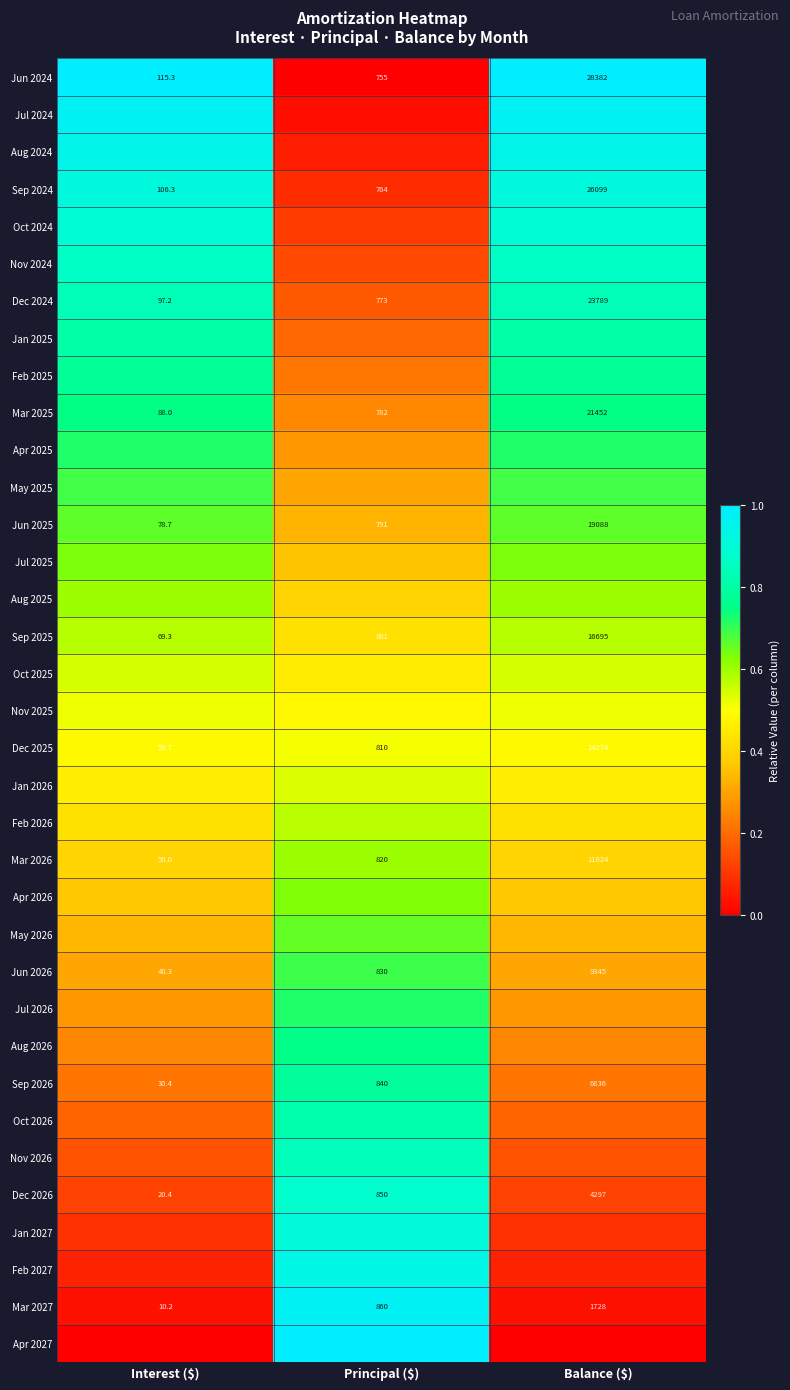

At which label does Jun 2024 reach its peak?

Balance ($)